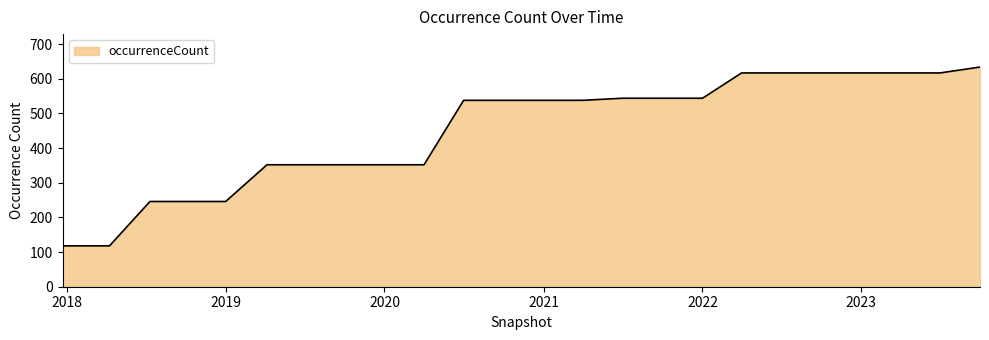

What is the difference between the maximum and minimum values?

516